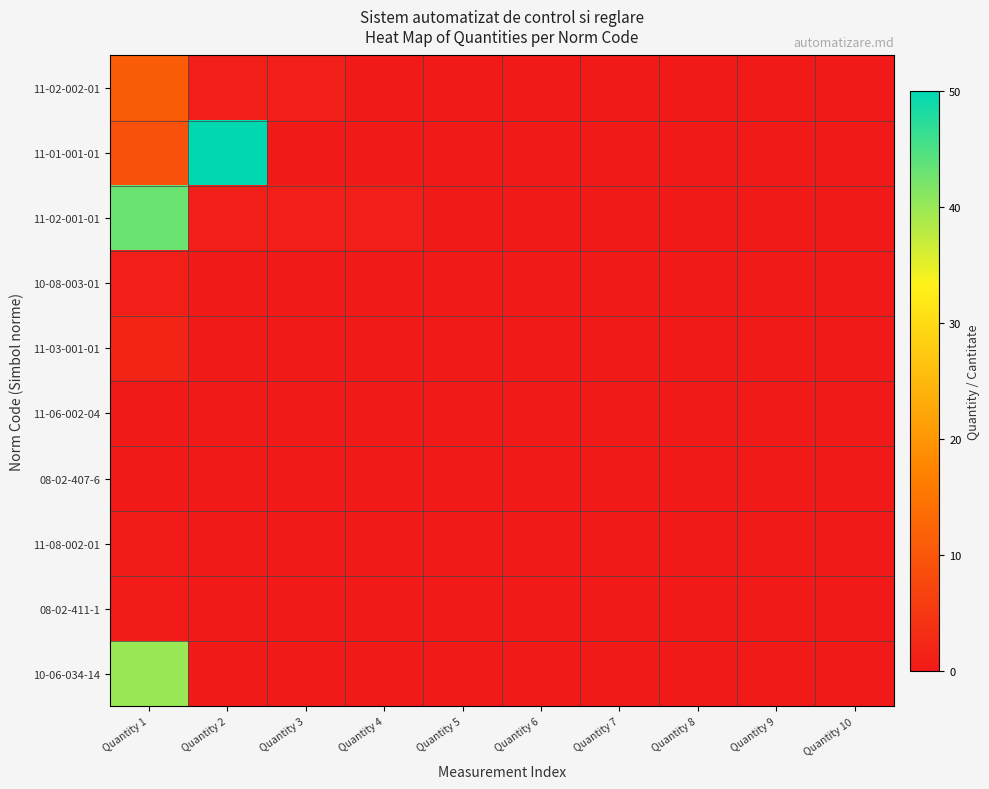

List the series in order of their peak value, lowest first.

08-02-407-6, 11-06-002-04, 11-08-002-01, 08-02-411-1, 10-08-003-01, 11-03-001-01, 11-02-002-01, 10-06-034-14, 11-02-001-01, 11-01-001-01